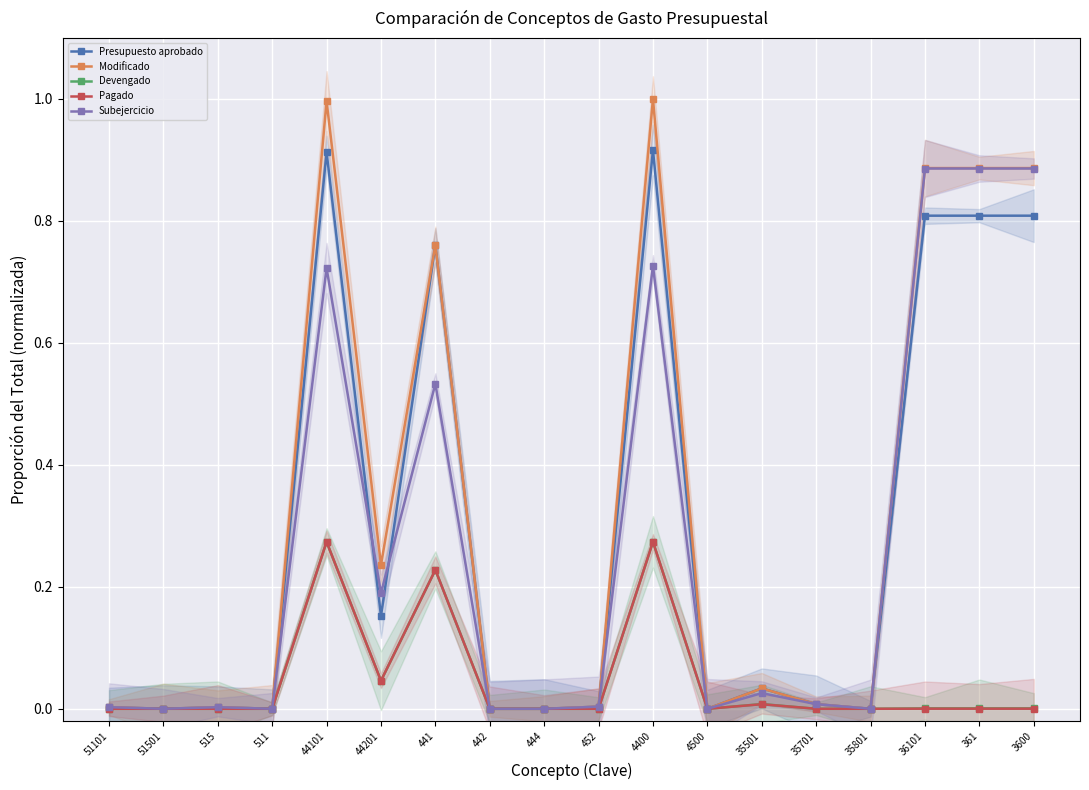

Which category has the highest value in the Presupuesto aprobado series?

4400